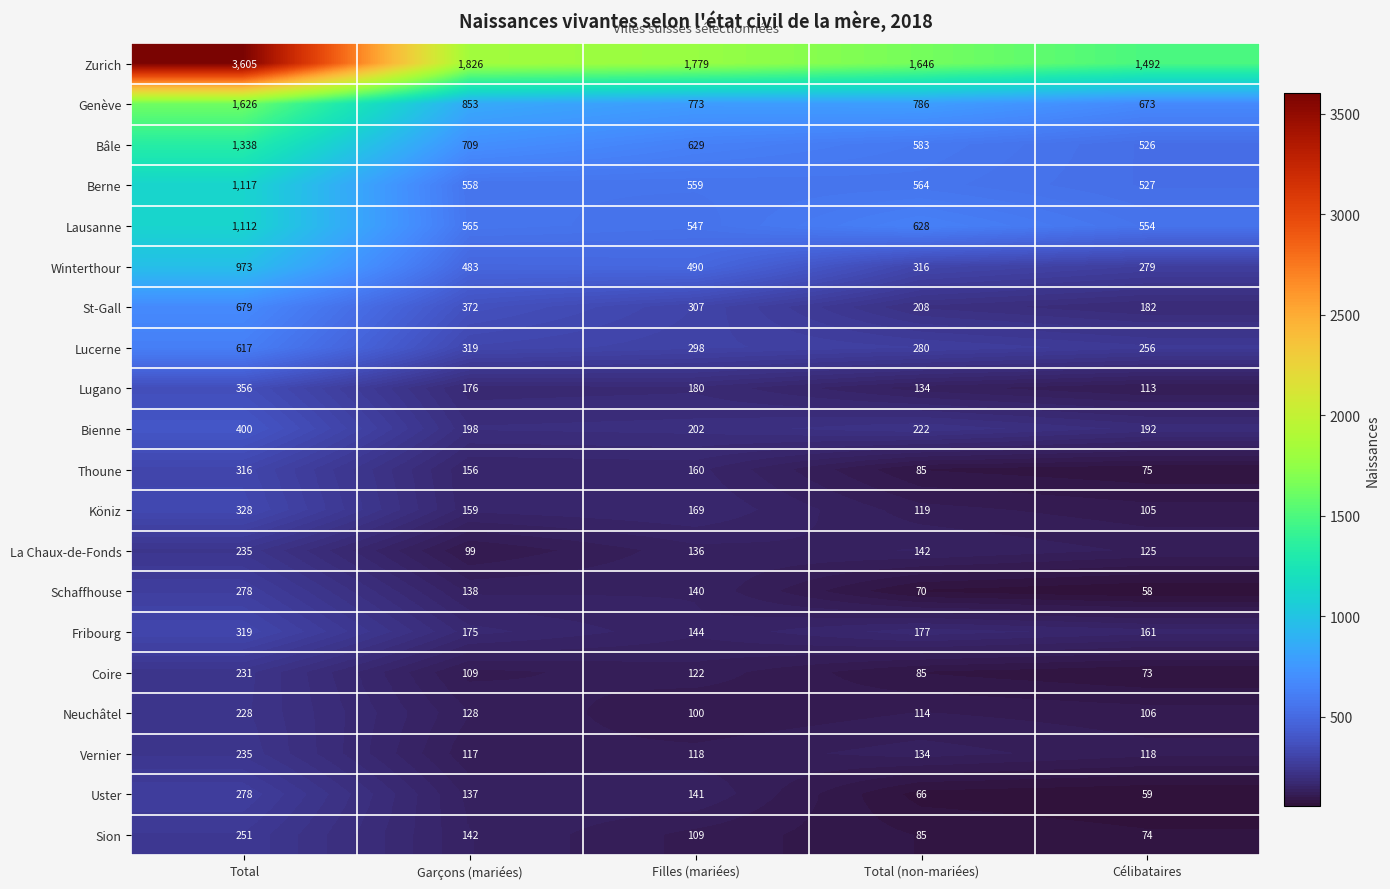

At which category is the sum across all series the highest?

Total